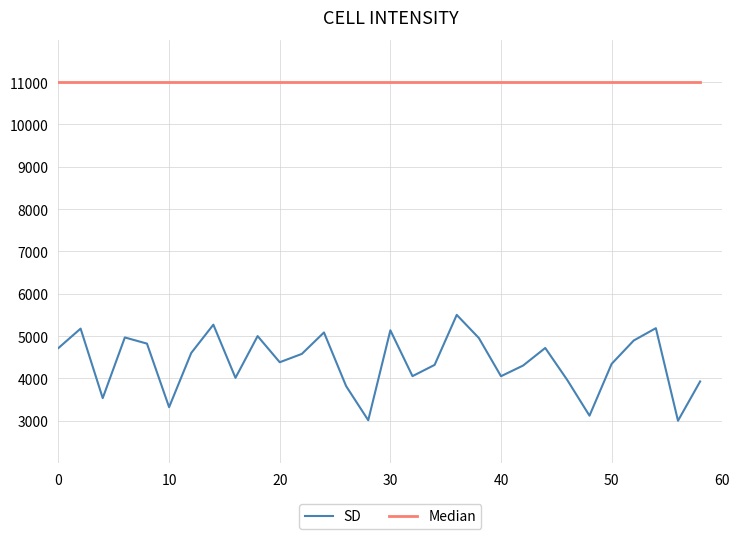

True or false: SD and Median intersect in this chart.

False